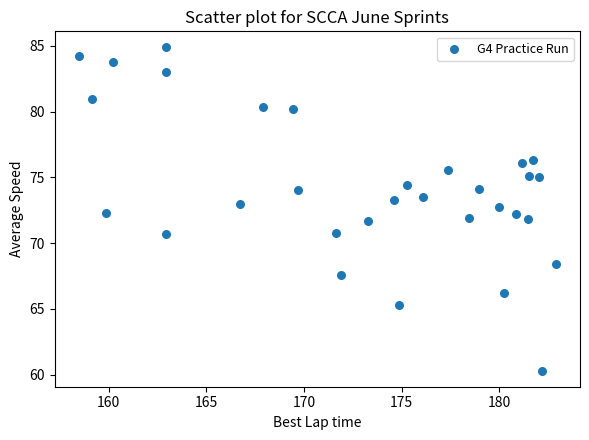

What is the range of X values (max minus min)?

24.4